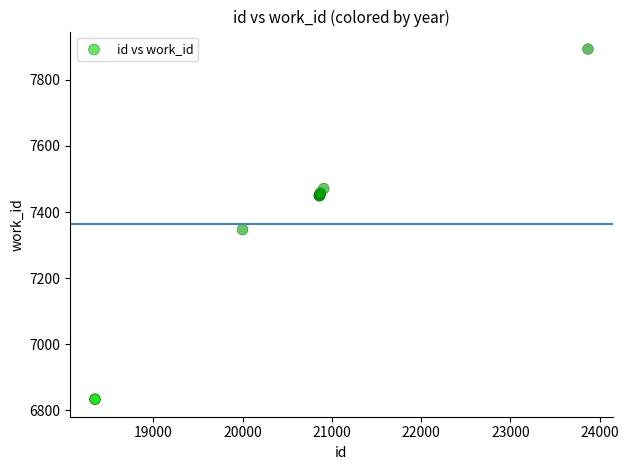

What Y value in the scatter plot is closest to 7363?

7347